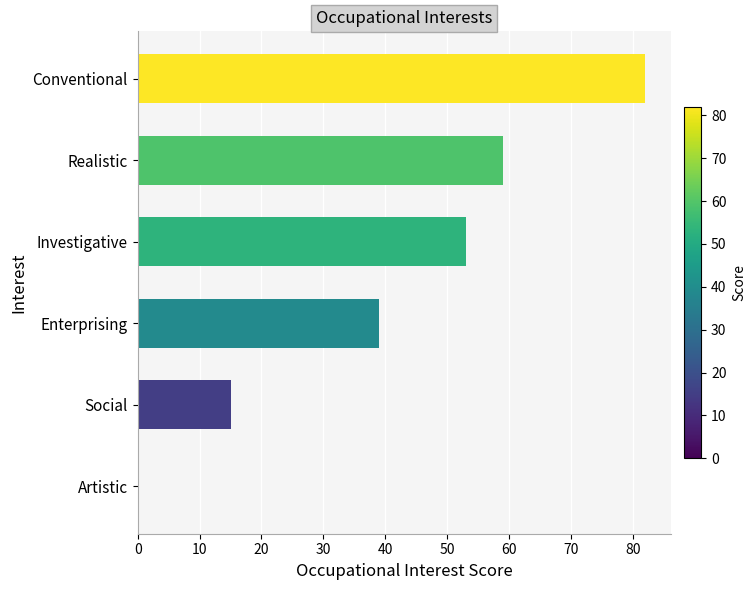

What is the change in value from Artistic to Realistic?

+59